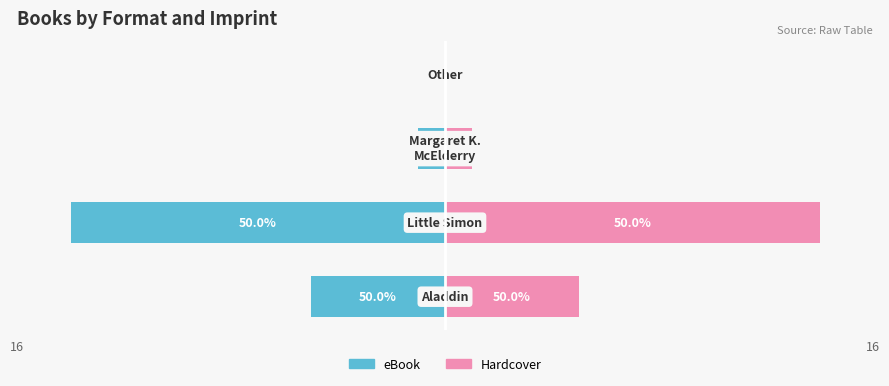

How many data points in eBook are above -1?

1